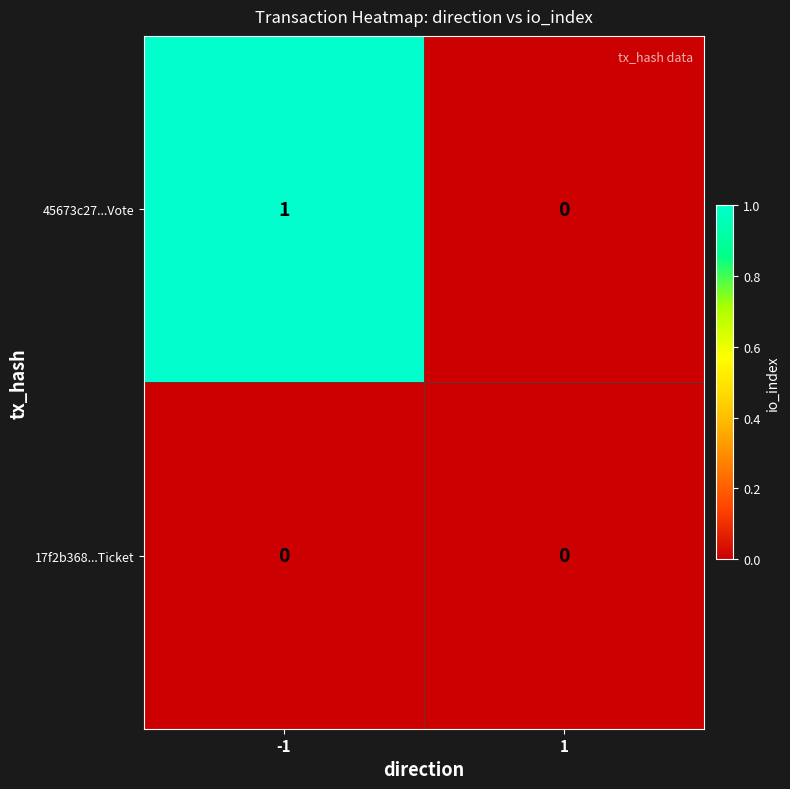

List the labels in order of 45673c27...Vote value, smallest first.

1, -1